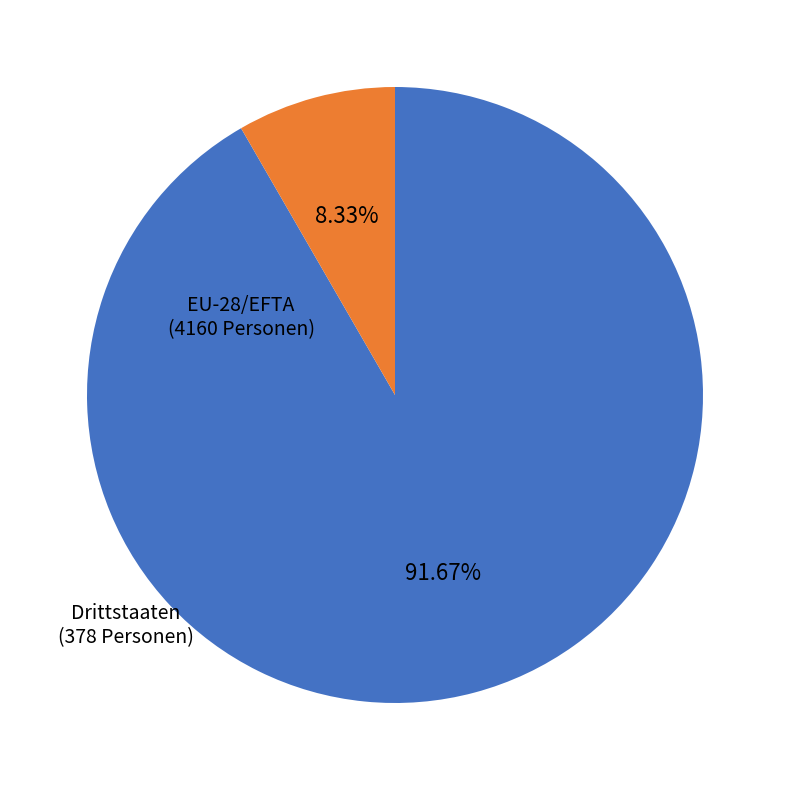

Between EU-28/EFTA and Drittstaaten, which is larger?

EU-28/EFTA